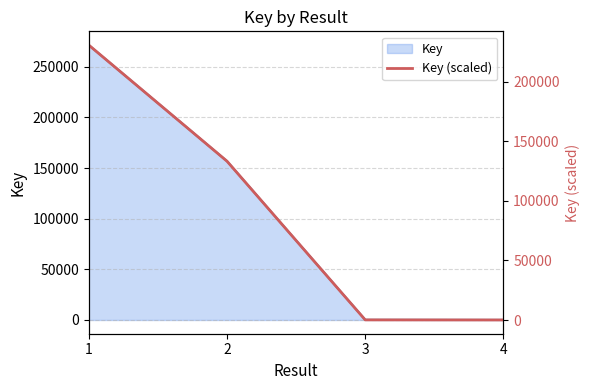

The chart shows a value of 85892.9 at 2. True or false?

False